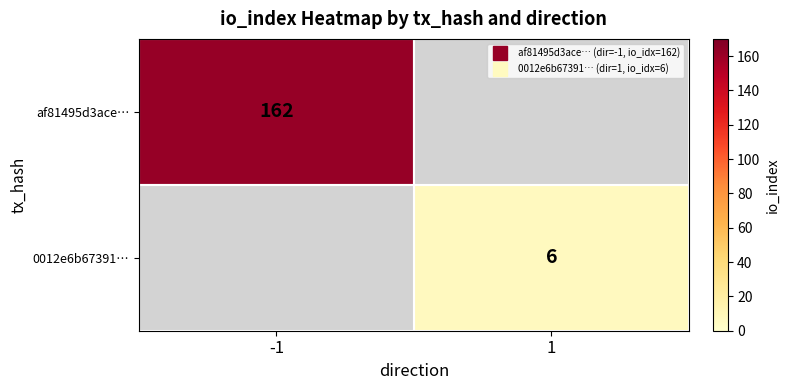

At which category does the chart reach its peak across all series?

-1